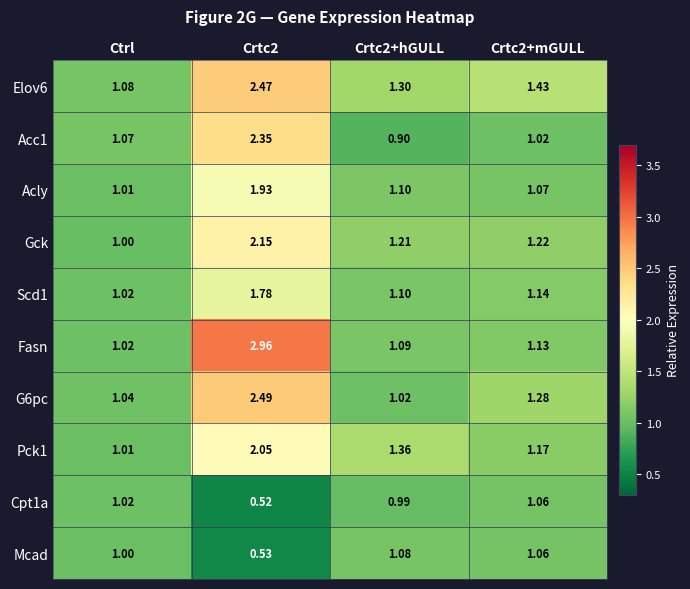

Rank the series at Crtc2 from highest to lowest value.

Fasn, G6pc, Elov6, Acc1, Gck, Pck1, Acly, Scd1, Mcad, Cpt1a